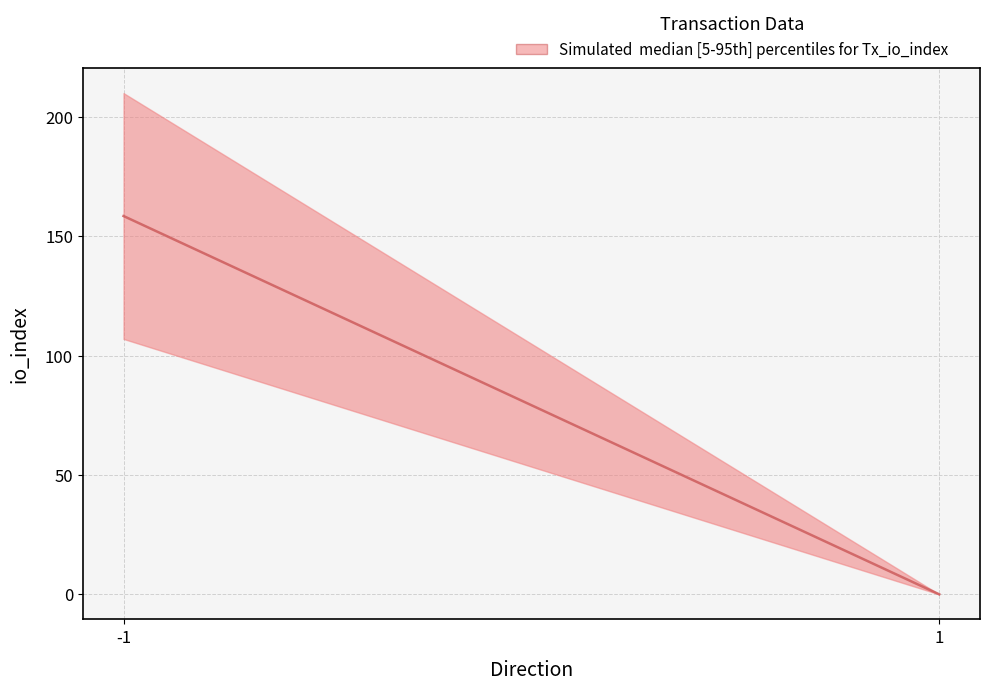

Which category has the lowest value across all series?

1